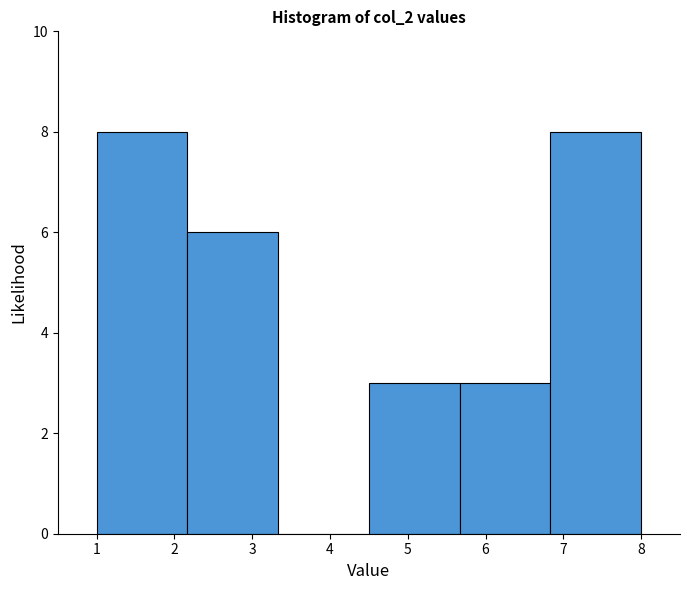

Reading left to right, transcribe this chart: for each bar, give the range it covers on the x-axis and its height. Neither the bar edges nor the heights are printed on the chart, so give them approximately, as read against the axes.

1.0 to 2.2: 8
2.2 to 3.3: 6
3.3 to 4.5: 0
4.5 to 5.7: 3
5.7 to 6.8: 3
6.8 to 8.0: 8